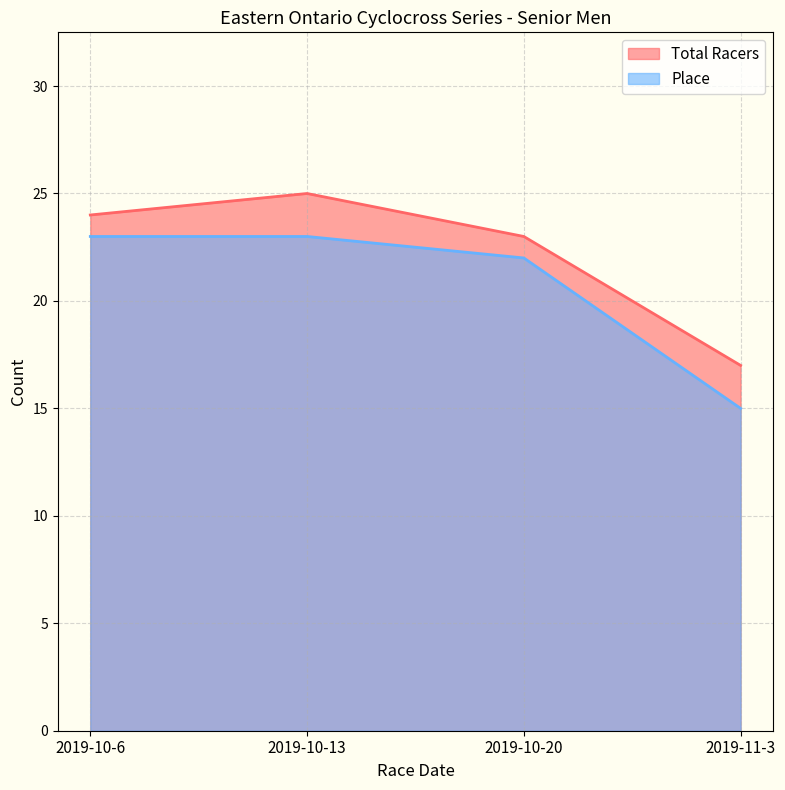

What is the difference between the highest and lowest values at 2019-10-13?

2